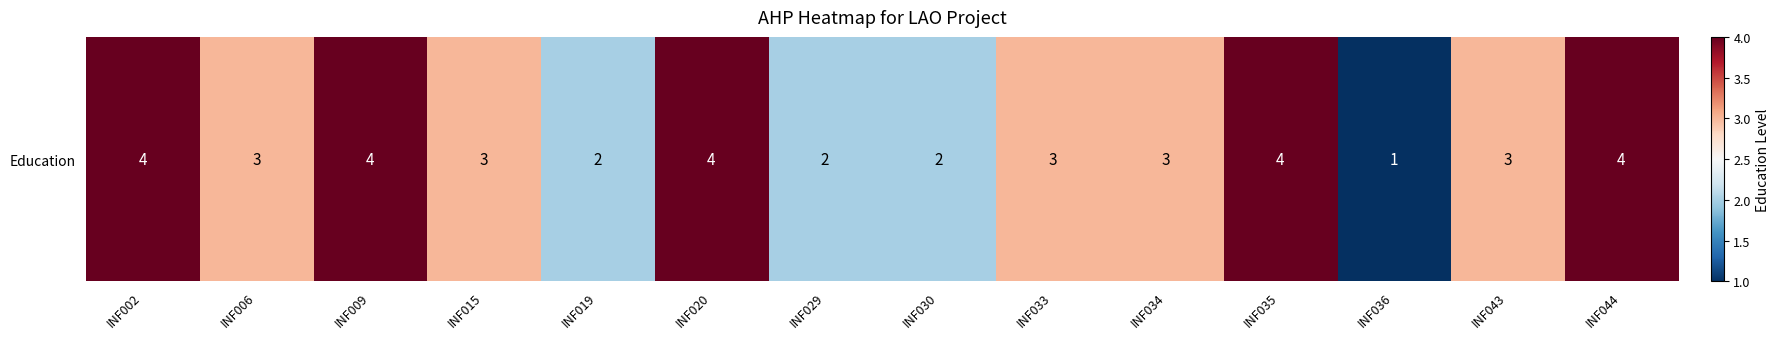

Count the number of data series in this chart.

1